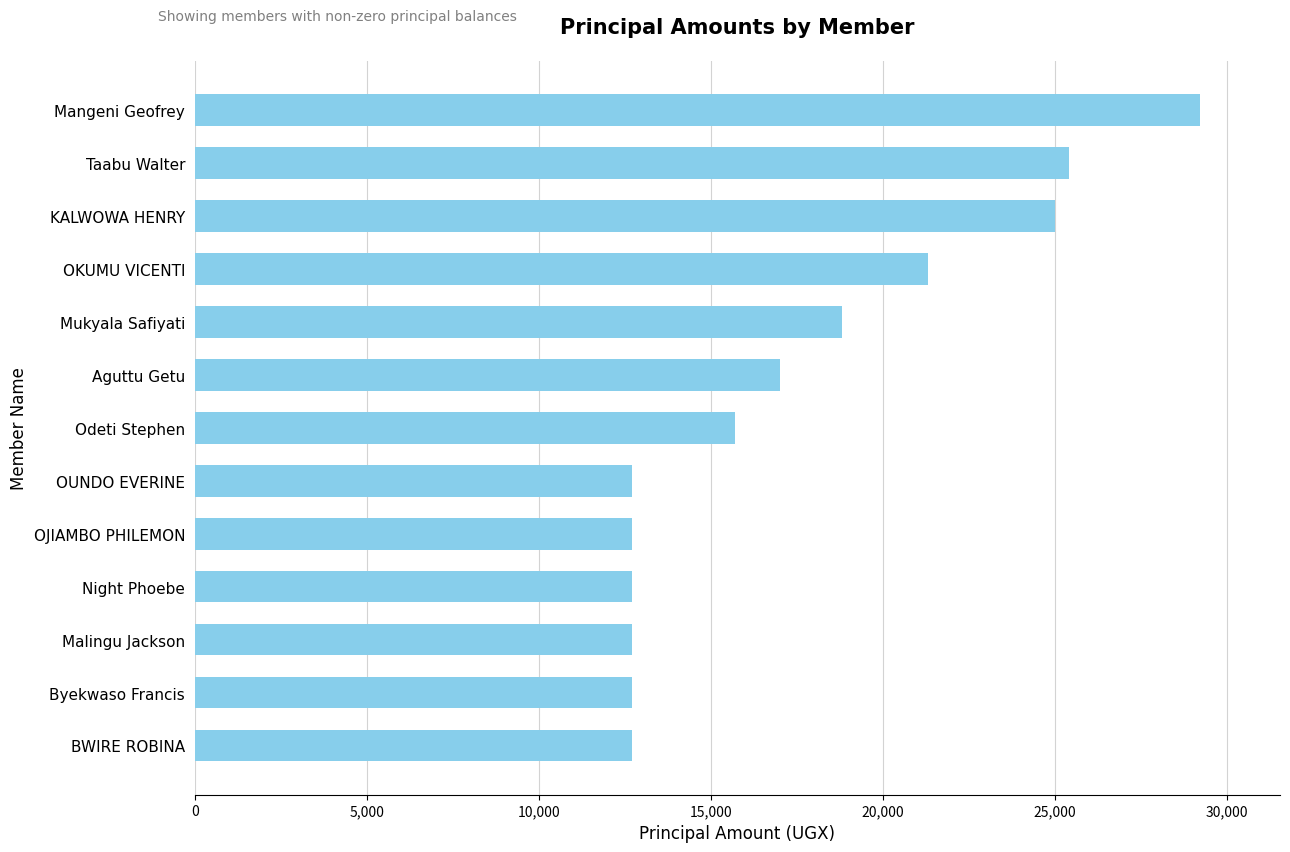

What is the average value?

17585